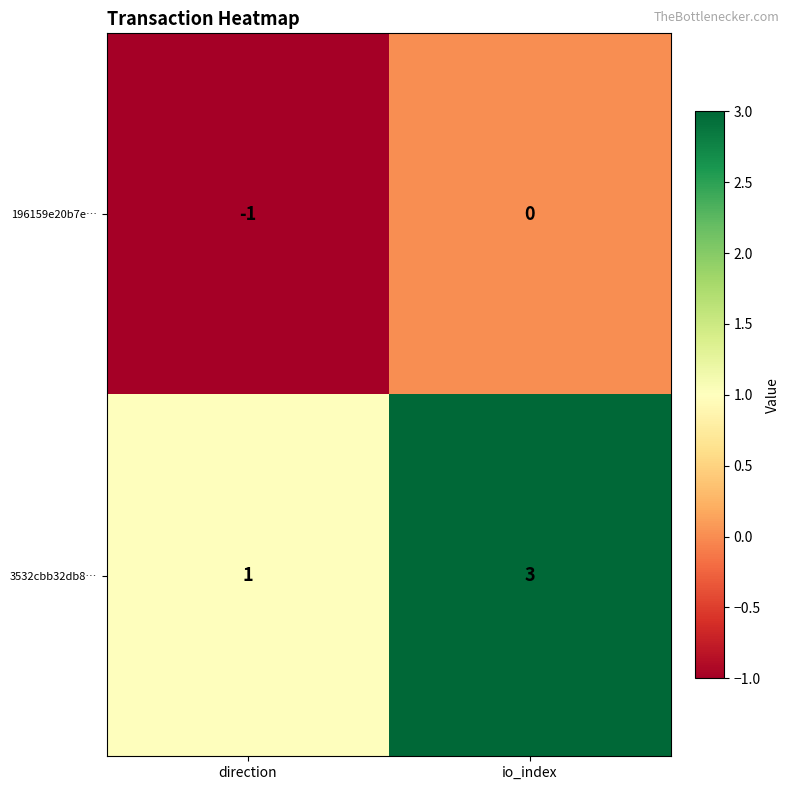

What is the spread (max minus min) of values at direction?

2